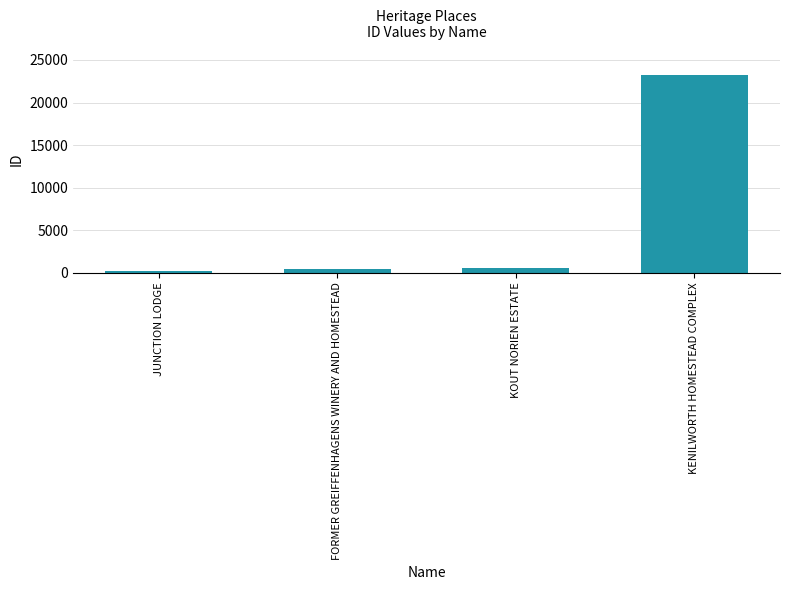

The value at KENILWORTH HOMESTEAD COMPLEX is 38986. True or false?

False